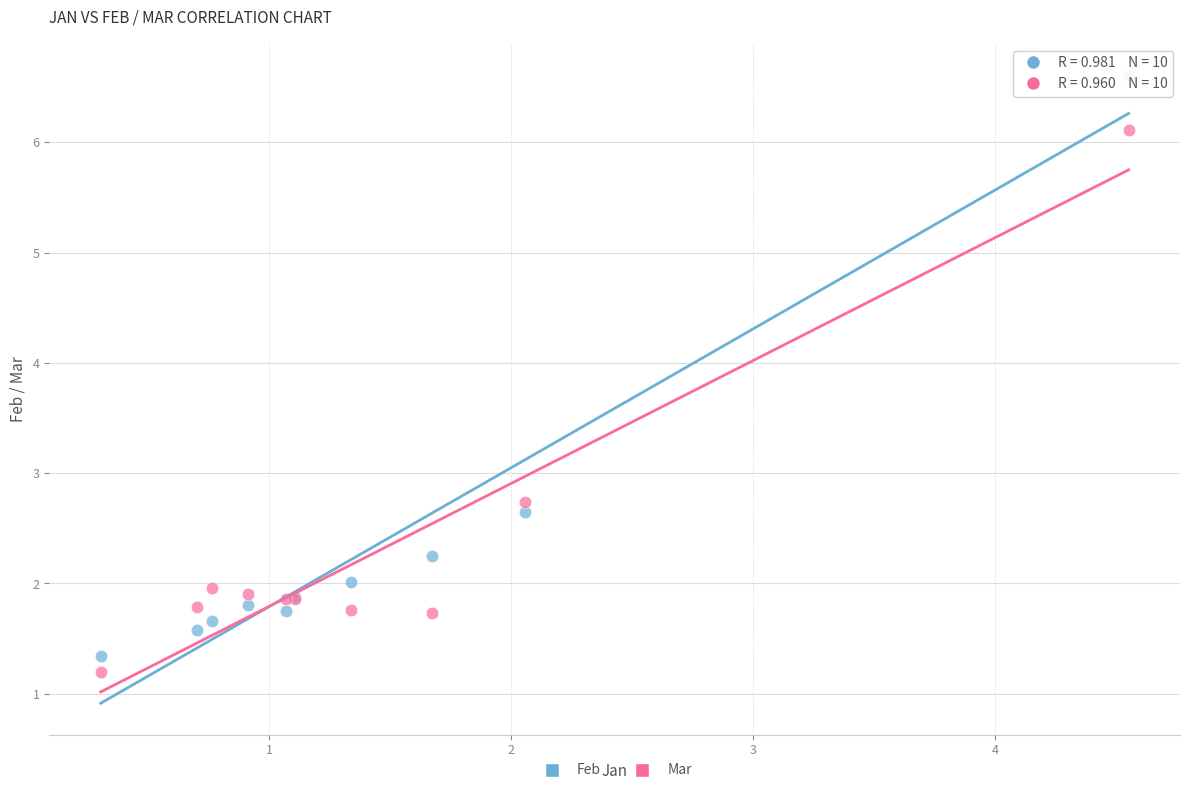

What are all the series names shown in the legend?

Feb, Mar